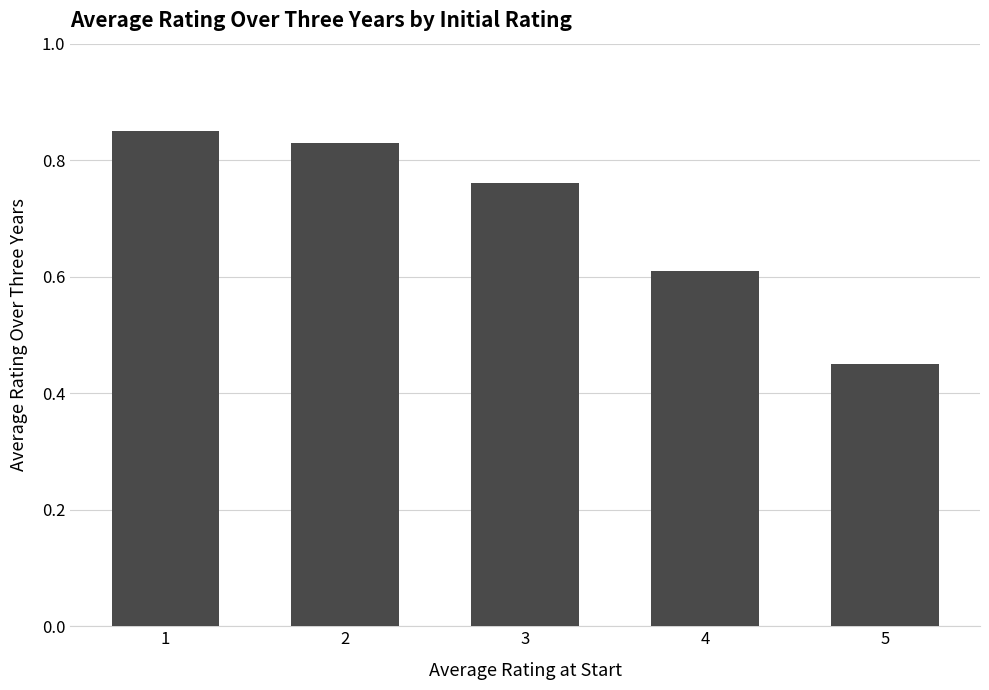

True or false: the data shows 0.3 at 2.

False